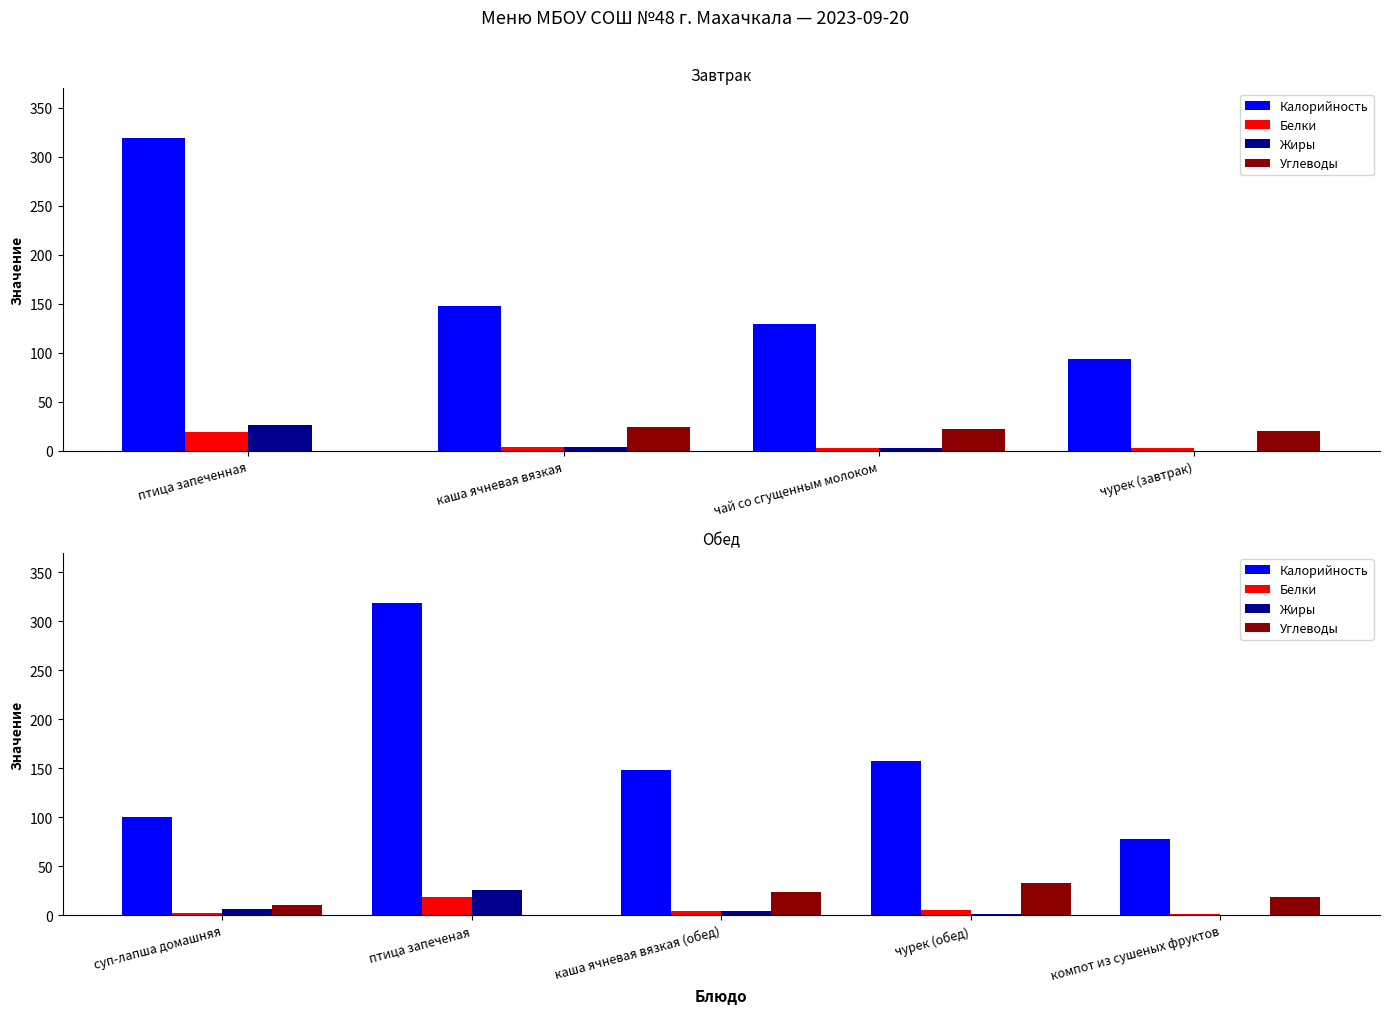

What is the sum of the Жиры values at чурек (обед) and компот из сушеных фруктов?

1